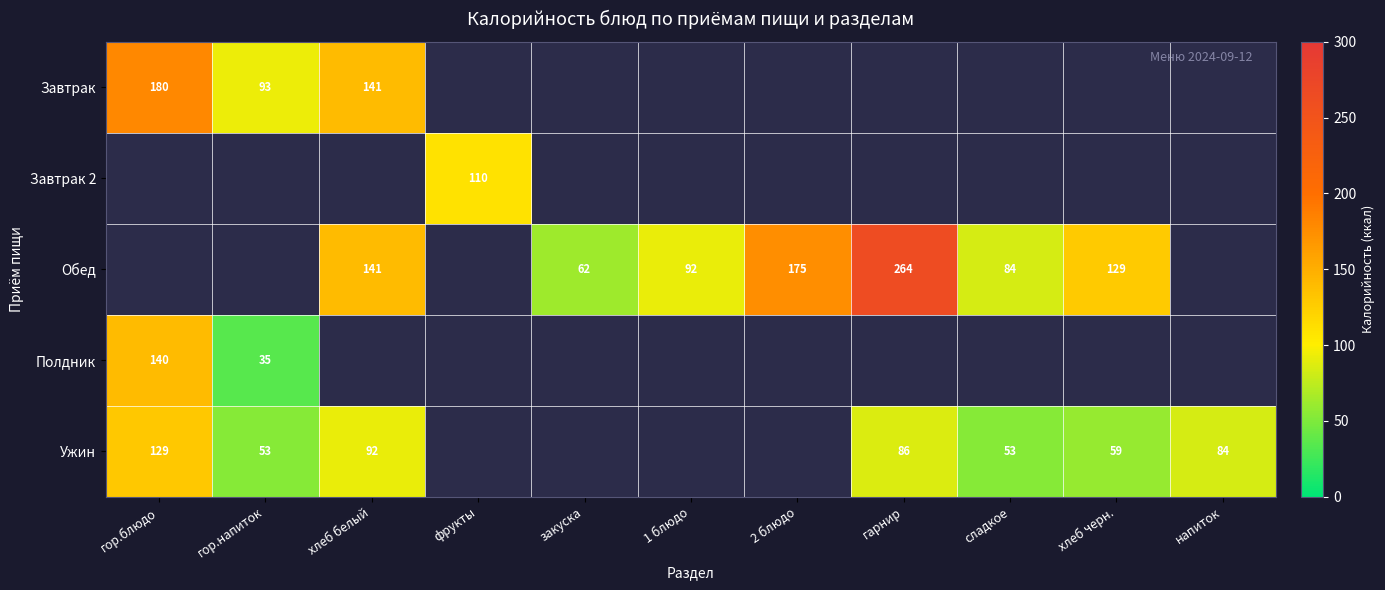

What is the greatest value displayed?

264.0